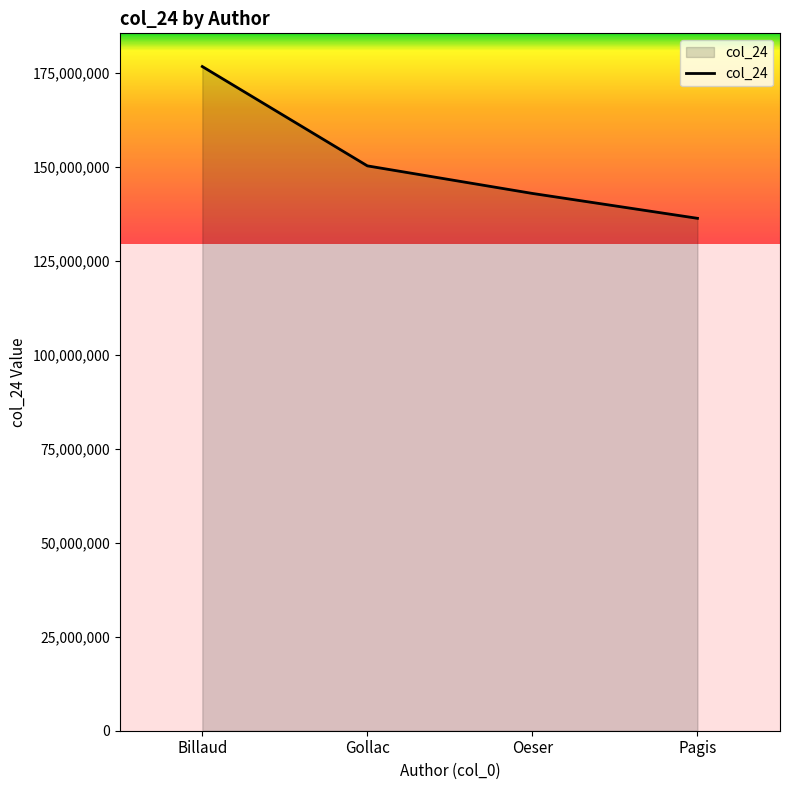

What is the change in value from Billaud to Gollac?

-26409353